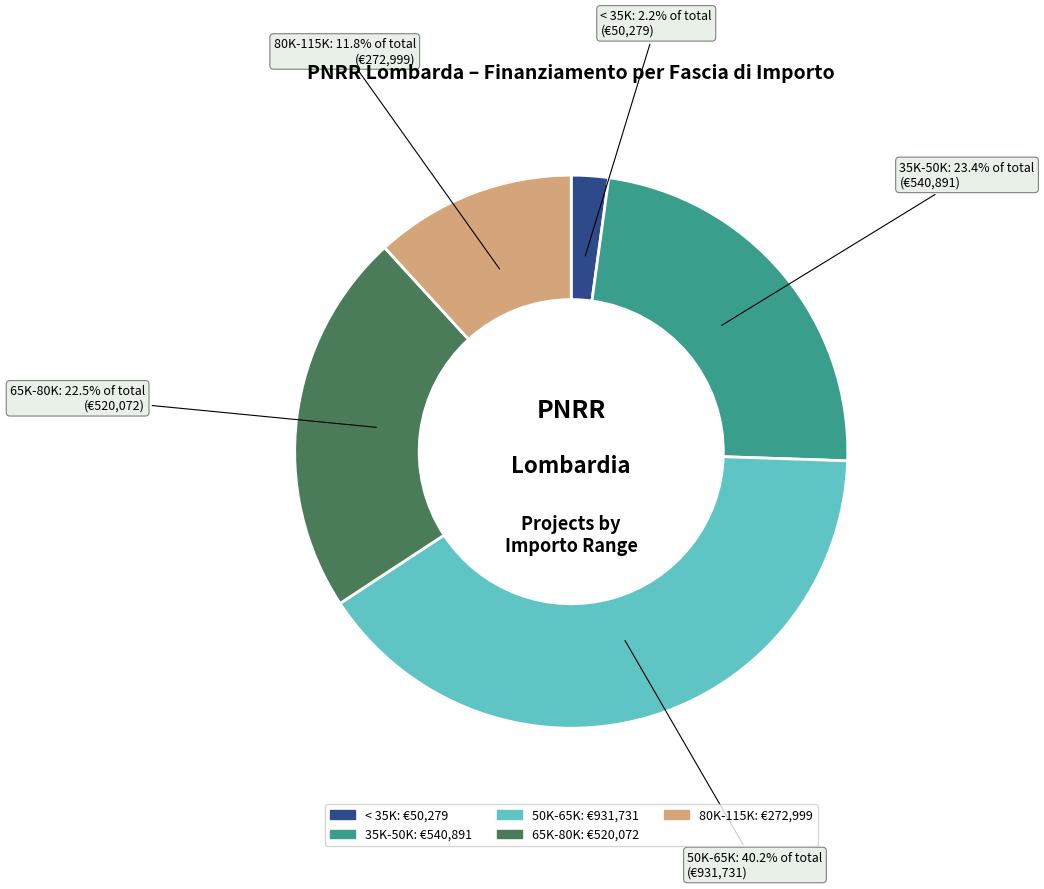

Is there a majority slice in this chart?

No